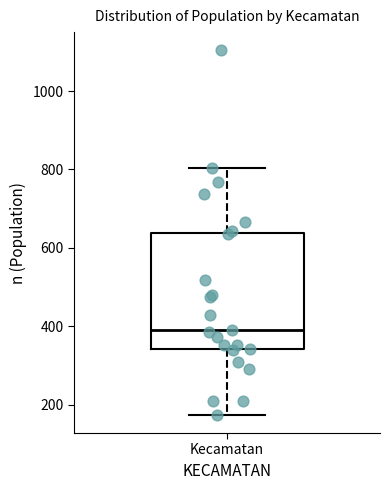

Read this box plot against the y-axis: the position of the median line, the range covered by the box, and the ends of both whiskers. The values are not printed on the chart, so give them approximately, as read against the axis.

median 400, box 340 to 640, whiskers 180 to 800